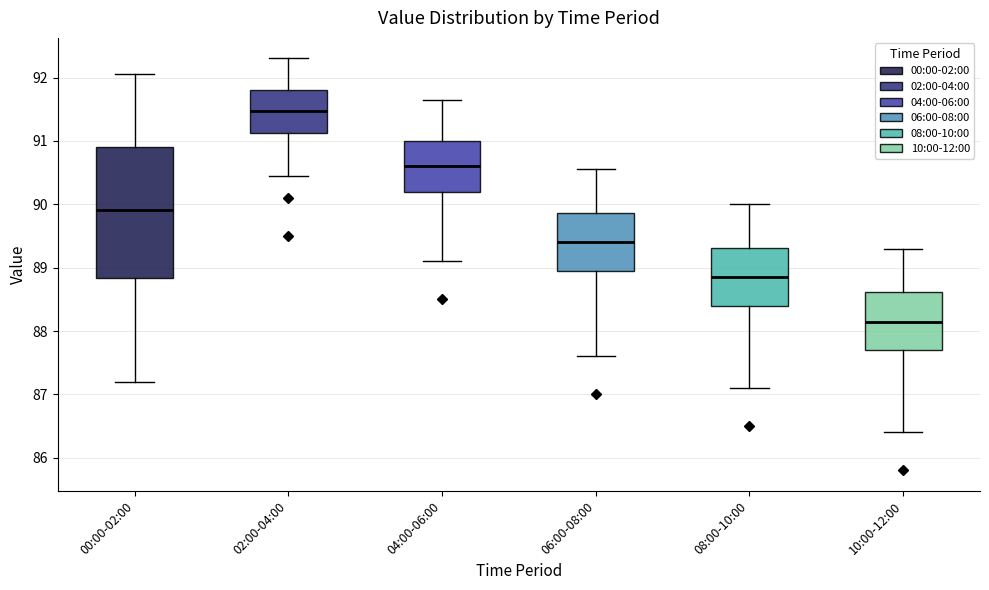

Reading left to right, read every box against the y-axis: the position of its median line, the range the box covers, and the ends of its whiskers. The values are not printed on the chart, so give them approximately, as read against the axis.

00:00-02:00: median 89.9, box 88.8 to 90.9, whiskers 87.2 to 92.1
02:00-04:00: median 91.5, box 91.1 to 91.8, whiskers 90.5 to 92.3
04:00-06:00: median 90.6, box 90.2 to 91.0, whiskers 89.1 to 91.7
06:00-08:00: median 89.4, box 89.0 to 89.9, whiskers 87.6 to 90.6
08:00-10:00: median 88.9, box 88.4 to 89.3, whiskers 87.1 to 90.0
10:00-12:00: median 88.2, box 87.7 to 88.6, whiskers 86.4 to 89.3